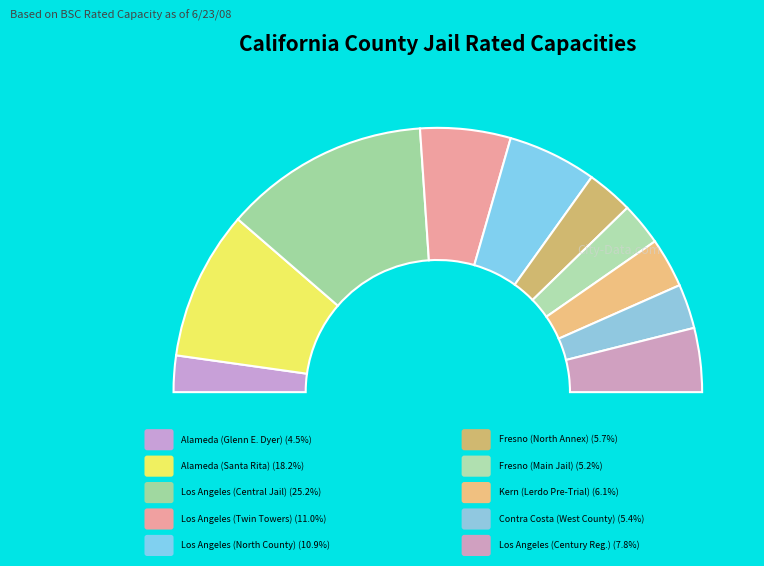

Is the sum of Los Angeles (Century Reg.) and Contra Costa (West County) greater than half?

No